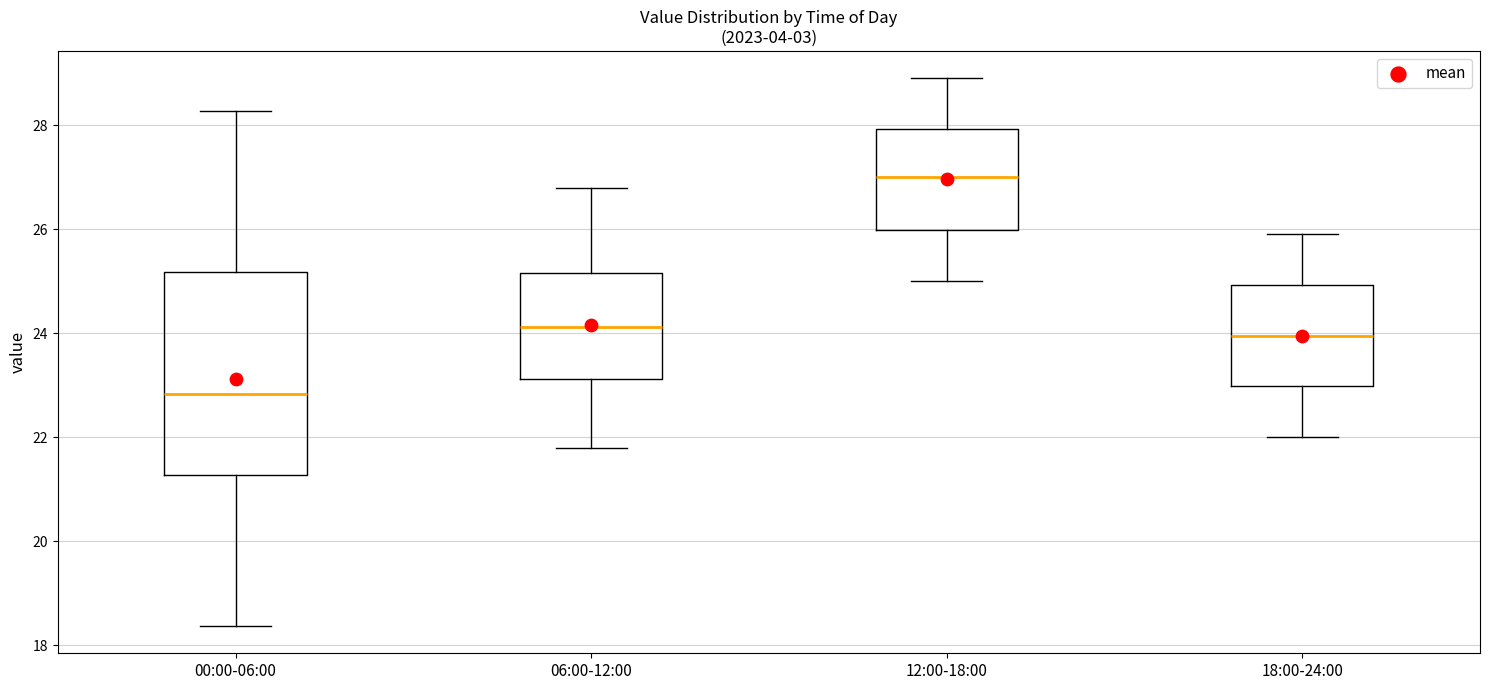

Which box's median line is the lowest?

00:00-06:00